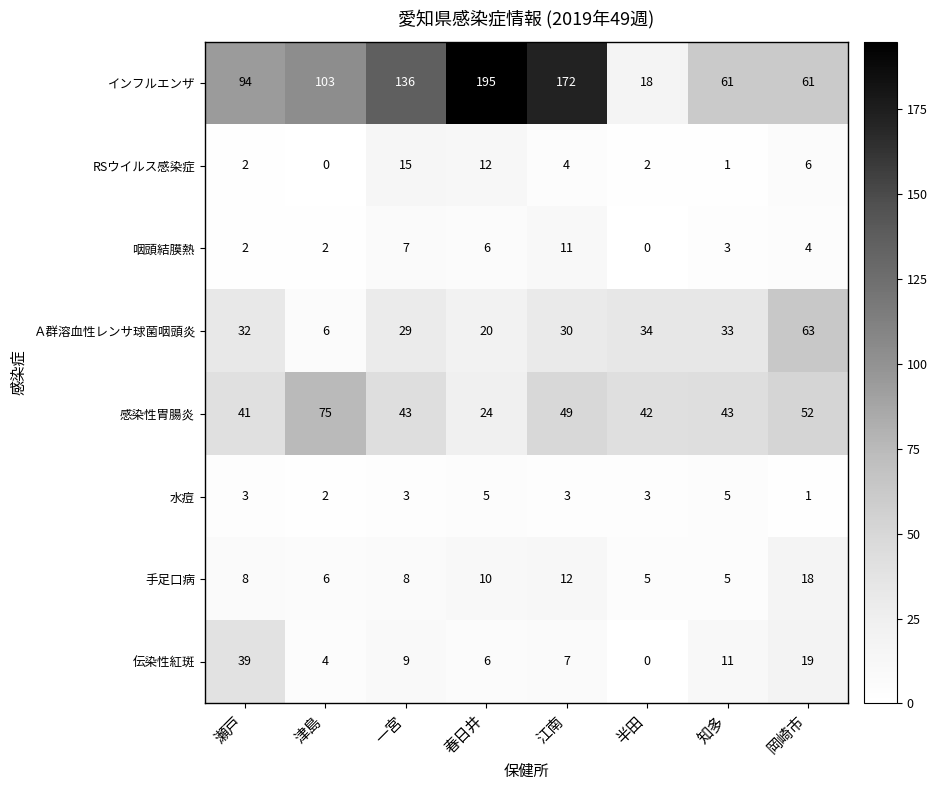

Rank the series by their maximum value, from highest to lowest.

インフルエンザ, 感染性胃腸炎, Ａ群溶血性レンサ球菌咽頭炎, 伝染性紅斑, 手足口病, RSウイルス感染症, 咽頭結膜熱, 水痘